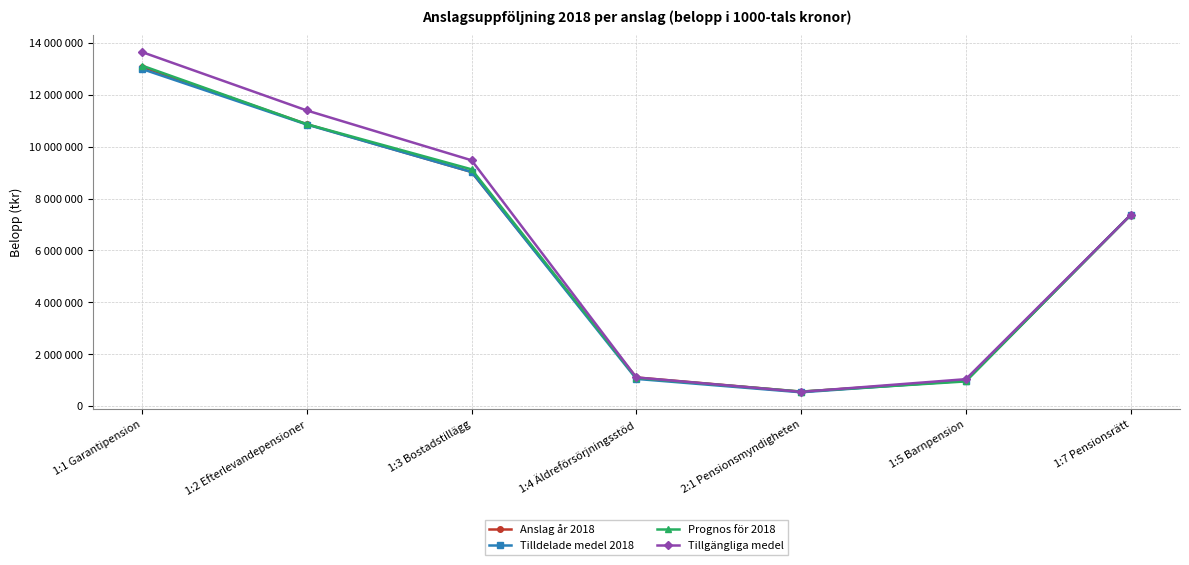

Is this an area chart (filled region under the line)?

No